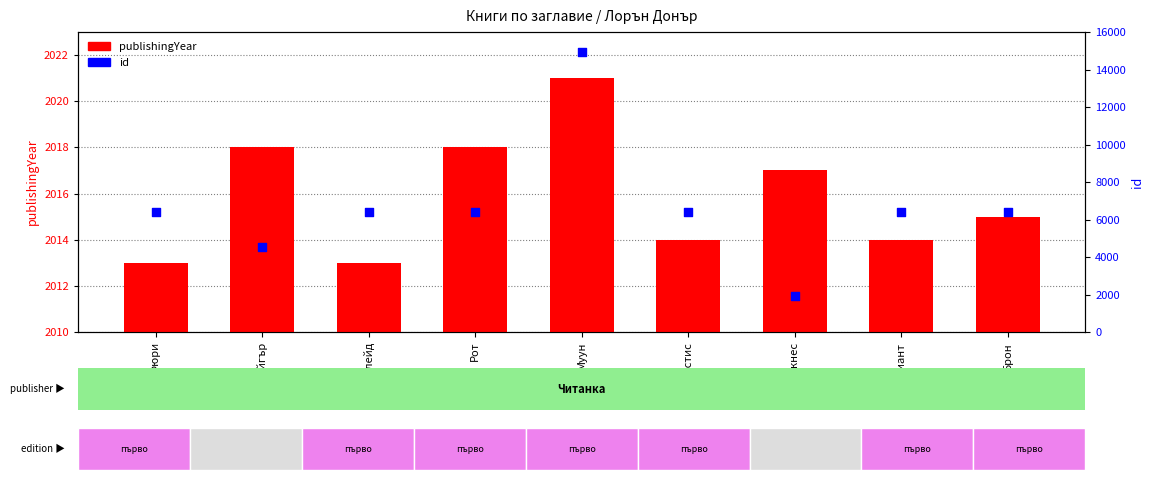

What are all the series names shown in the legend?

publishingYear, id